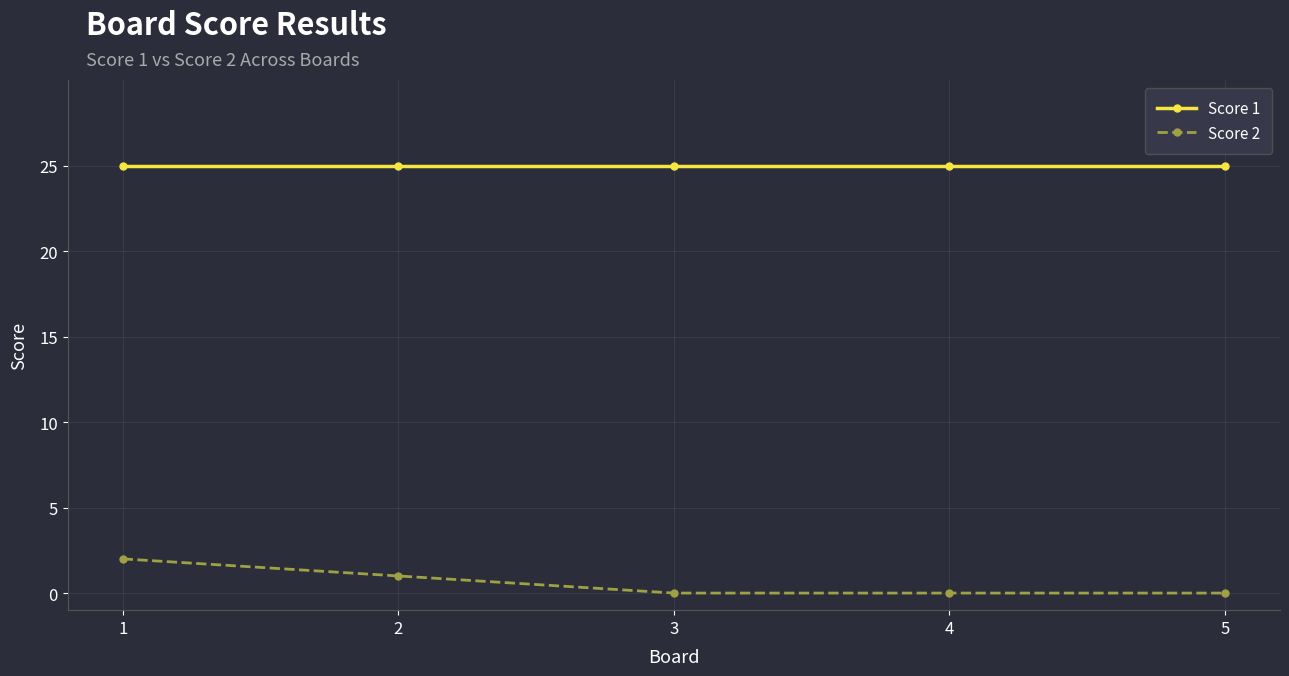

Reading left to right, list all the values displayed in this chart.

Score 1: 1=25	2=25	3=25	4=25	5=25
Score 2: 1=2	2=1	3=0	4=0	5=0